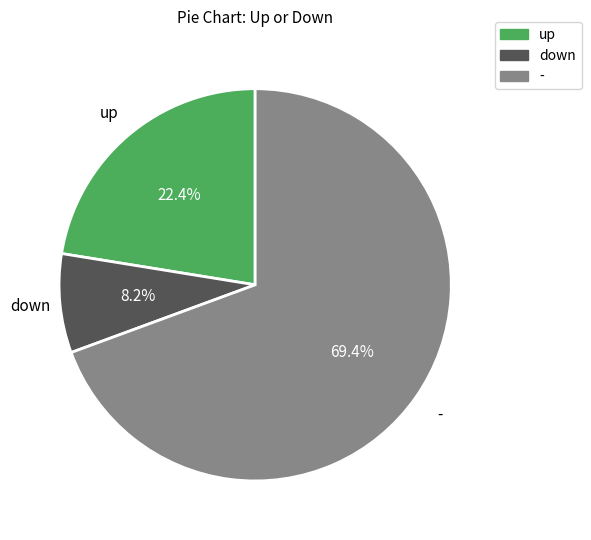

Which slice is the largest?

-